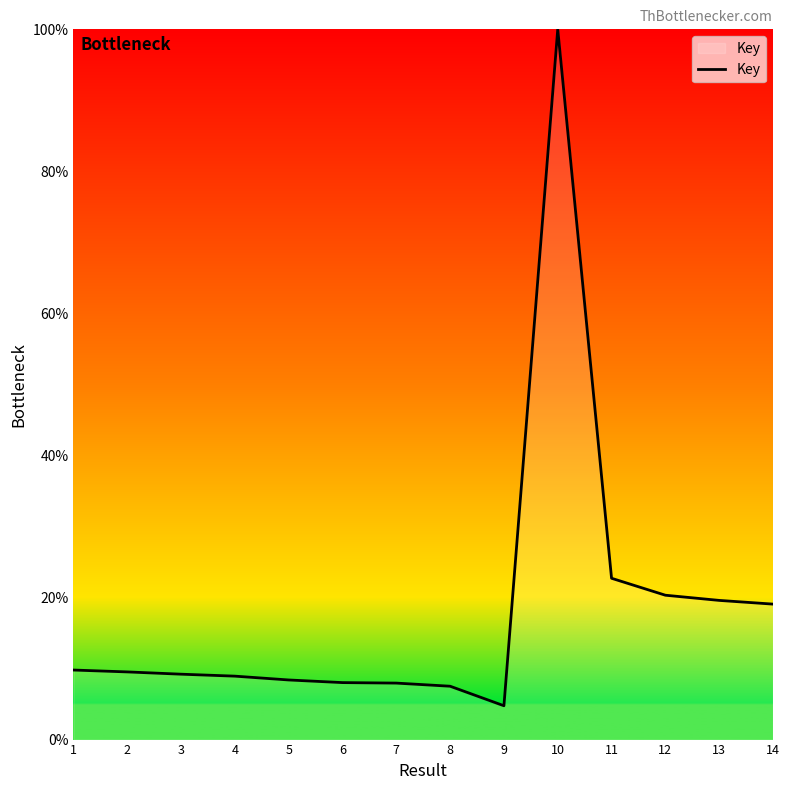

Where is the data nearest to the value 52?

11